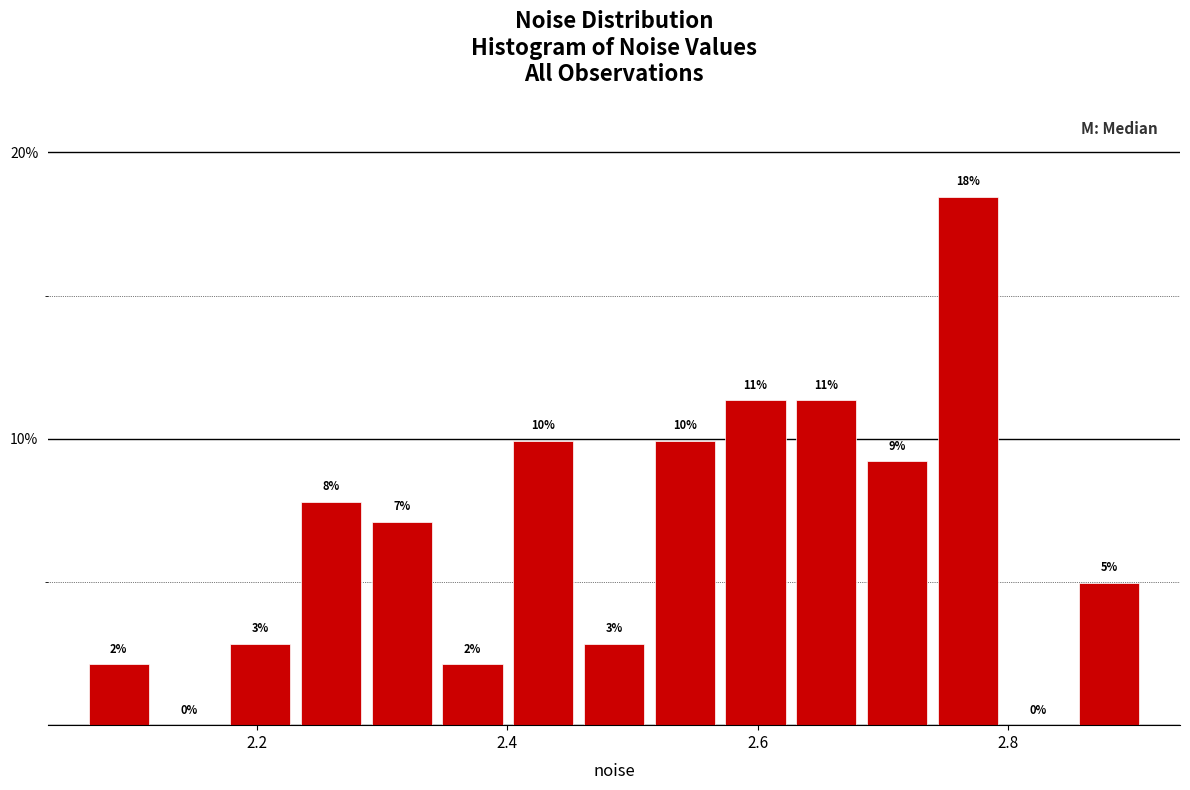

Around what value on the x-axis is the tallest bar? Give the approximate position of its centre, as read against the axis.

2.76